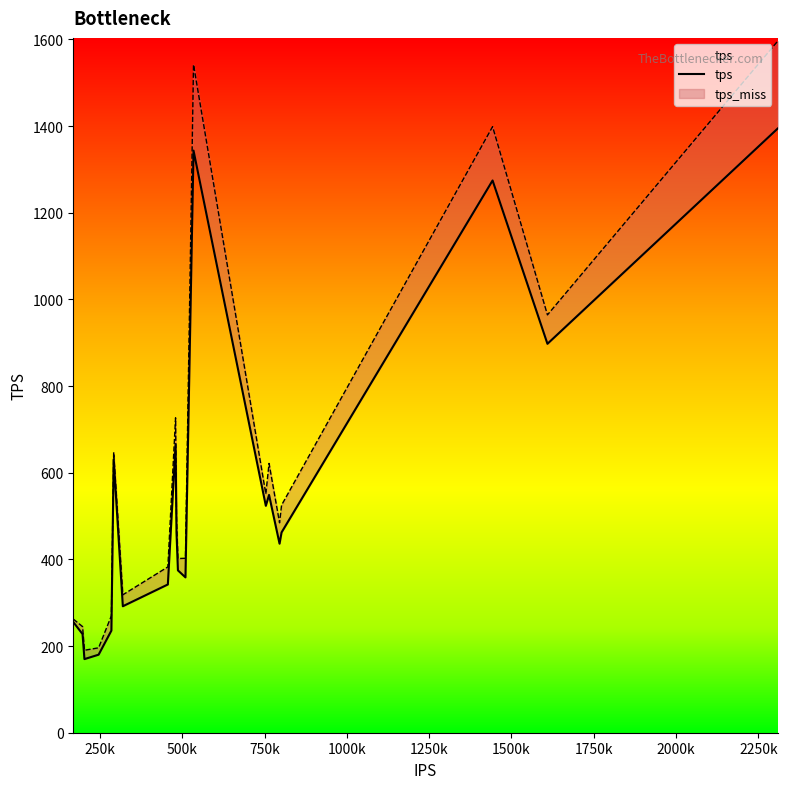

What is the lowest value of the tps series?

169.9